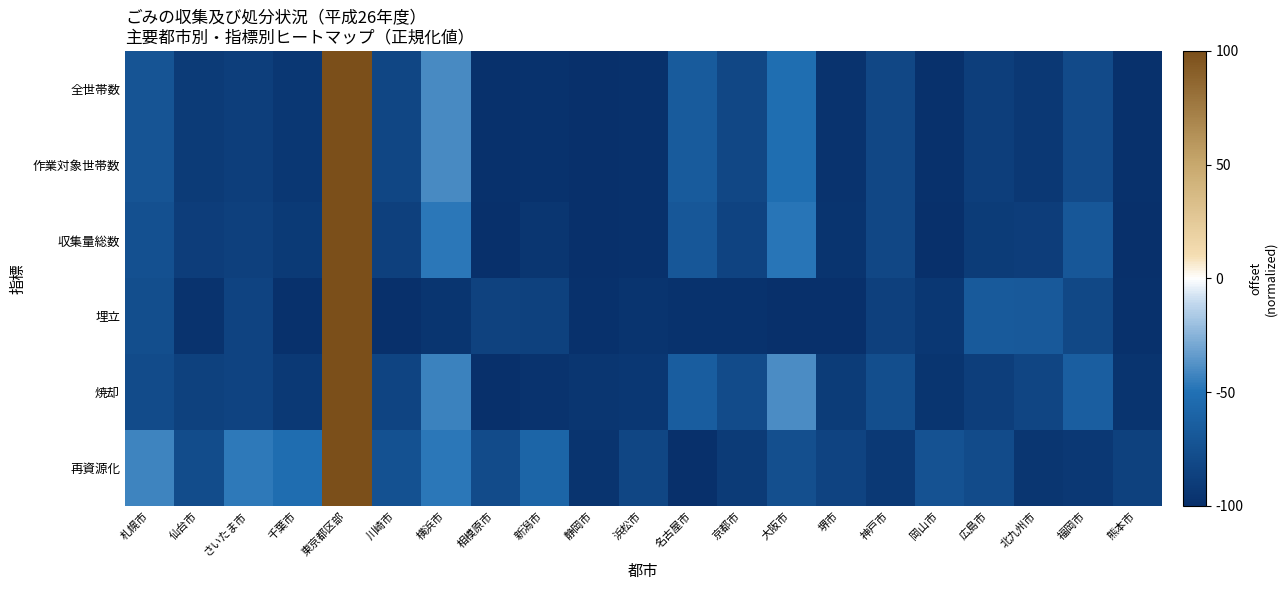

Rank the series by their maximum value, from highest to lowest.

全世帯数, 作業対象世帯数, 収集量総数, 埋立, 焼却, 再資源化